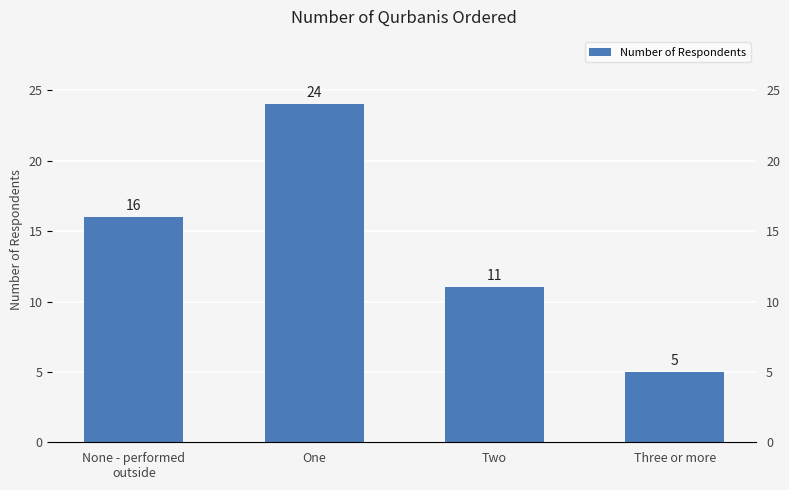

What is the label of the 2nd bar from the right?

Two